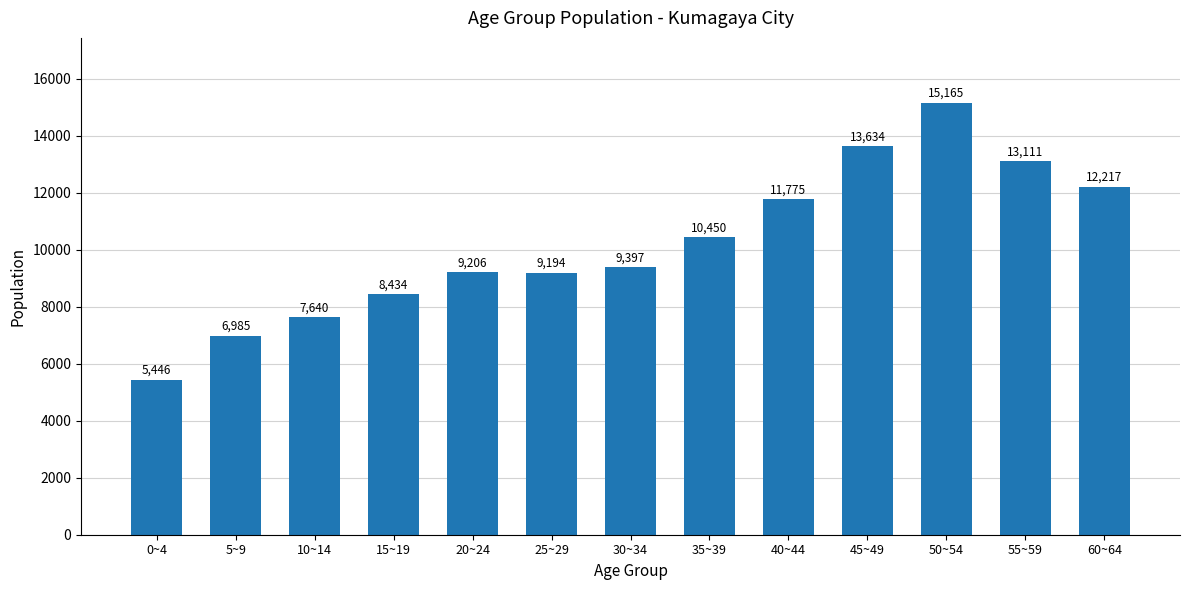

What is the difference between the values at 55~59 and 40~44?

1336